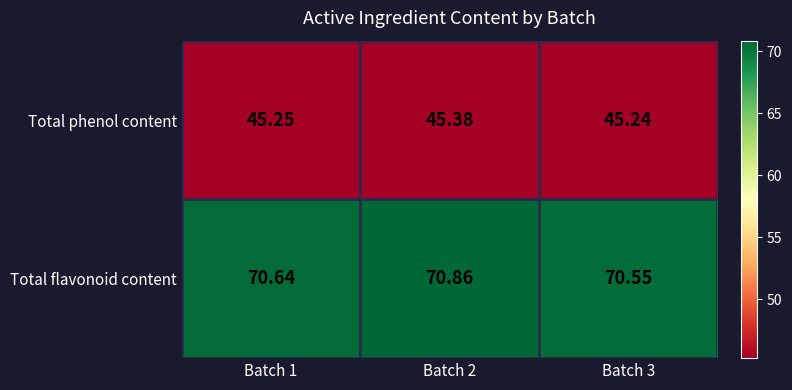

Rank the series by their average value, from highest to lowest.

Total flavonoid content, Total phenol content